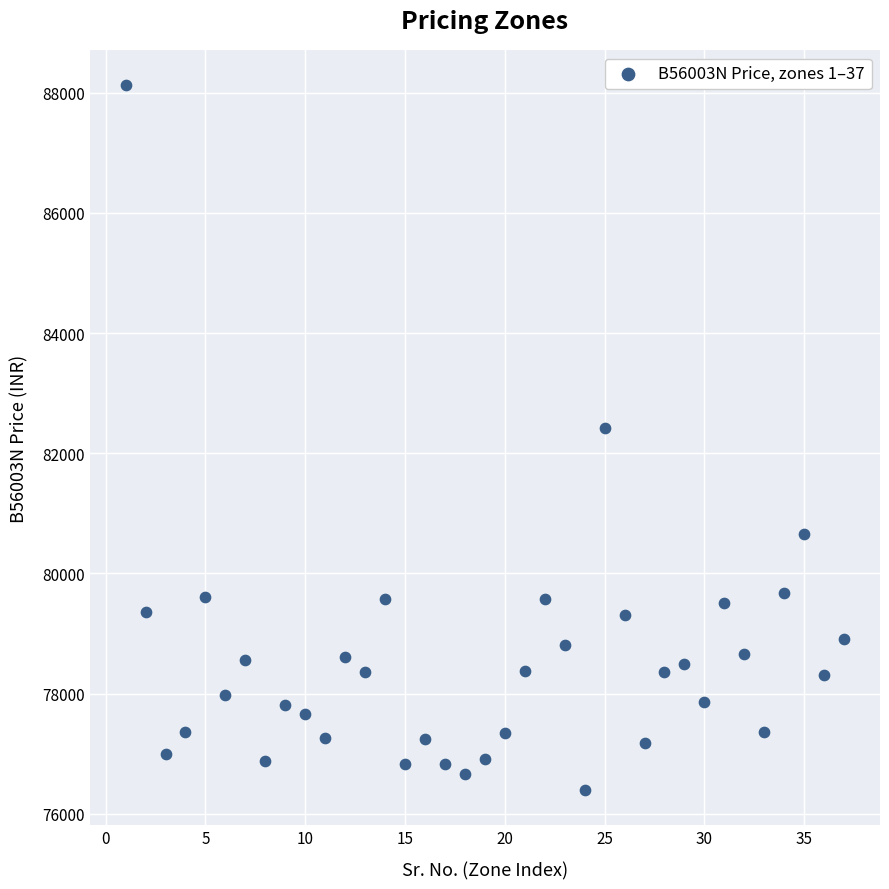

What is the range of Y values (max minus min)?

11722